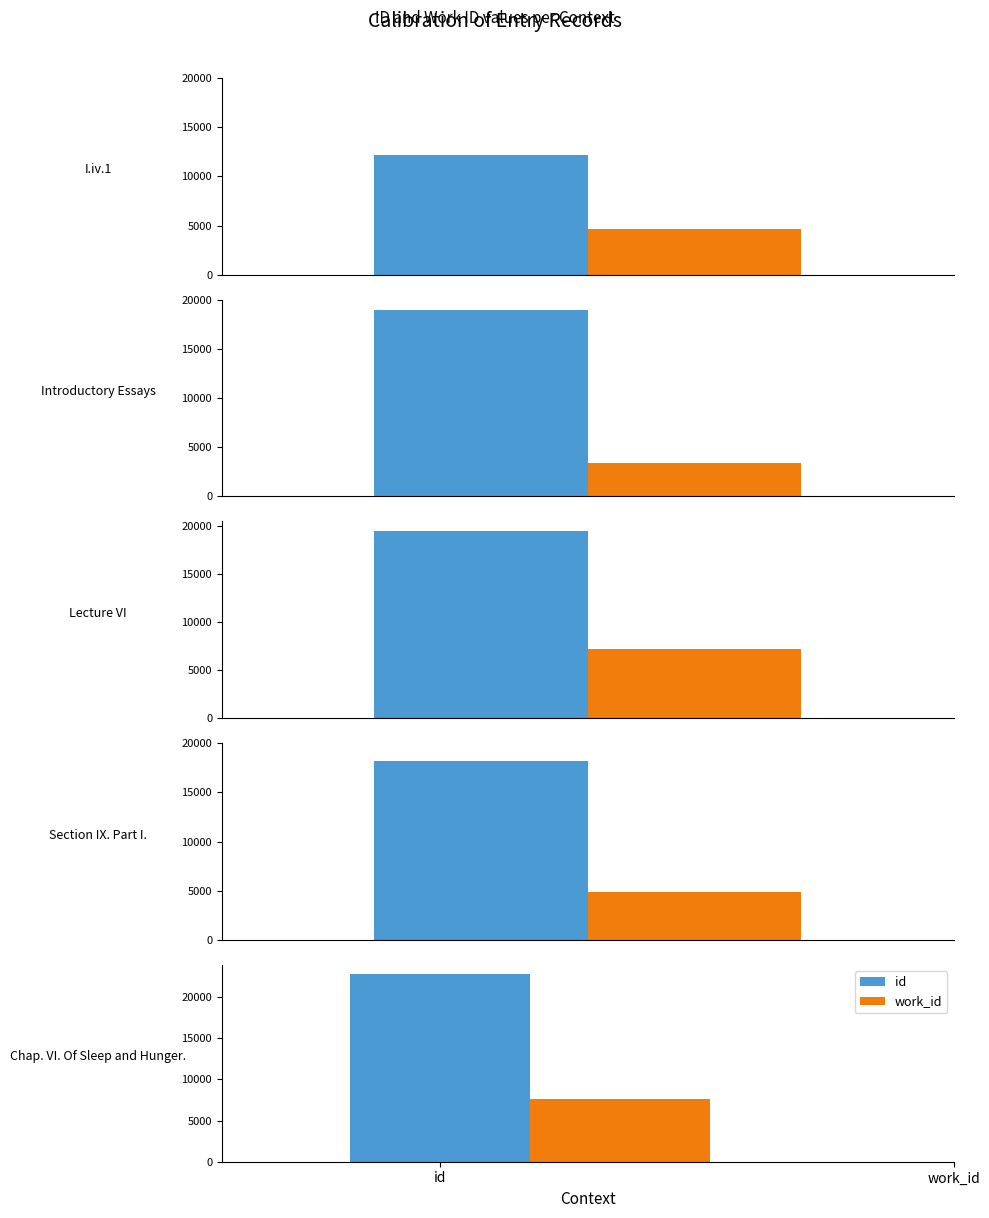

What is the maximum value for work_id?

7677